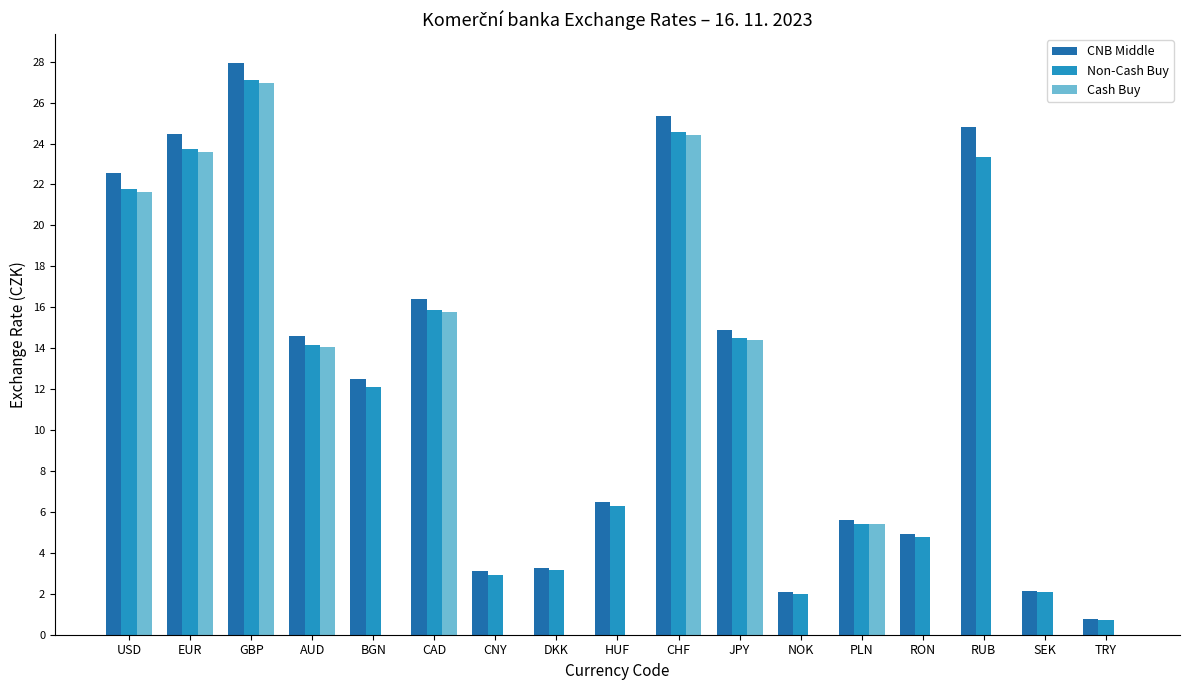

Which series changed the most between CAD and RUB?

Cash Buy